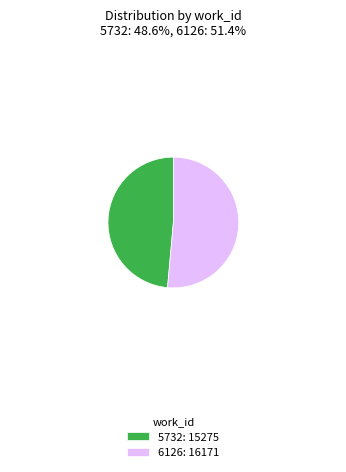

Rank the categories by value from highest to lowest.

6126, 5732